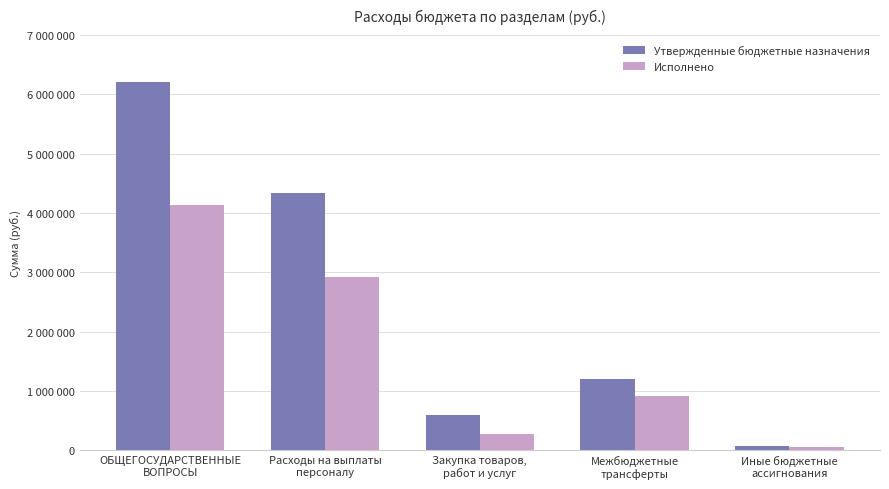

Does the chart contain any negative values?

No